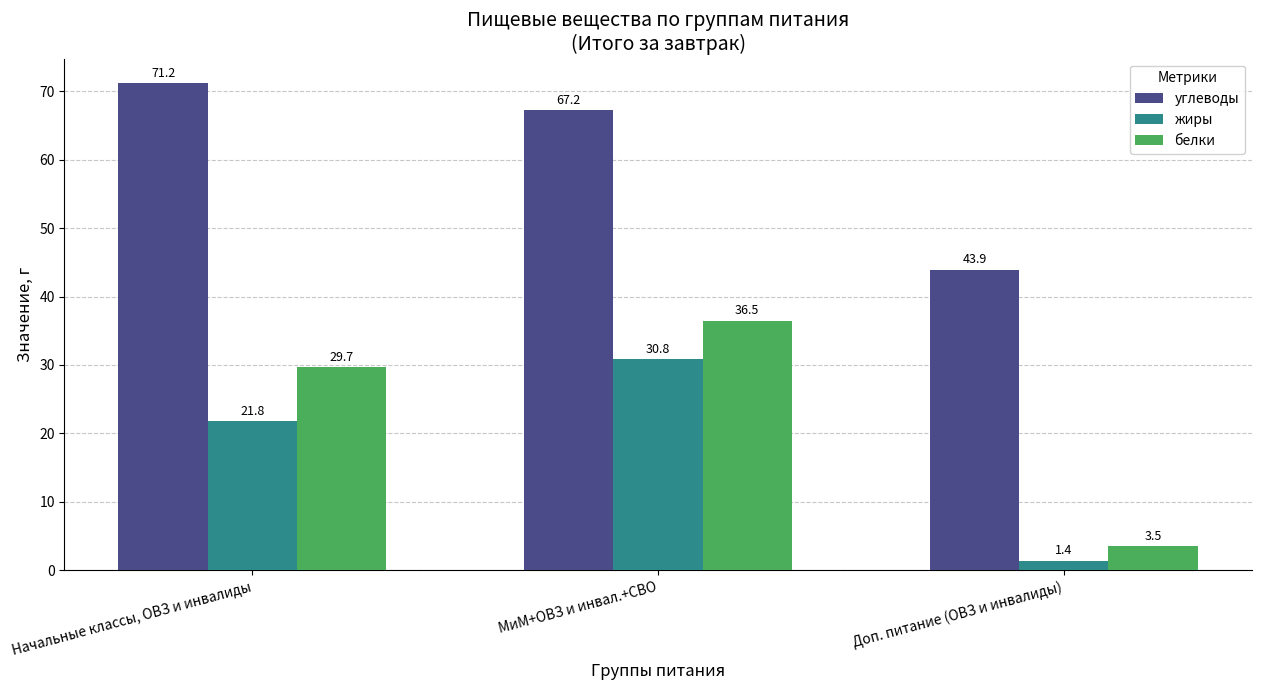

What is the total value across all series at Начальные классы, ОВЗ и инвалиды?

122.7